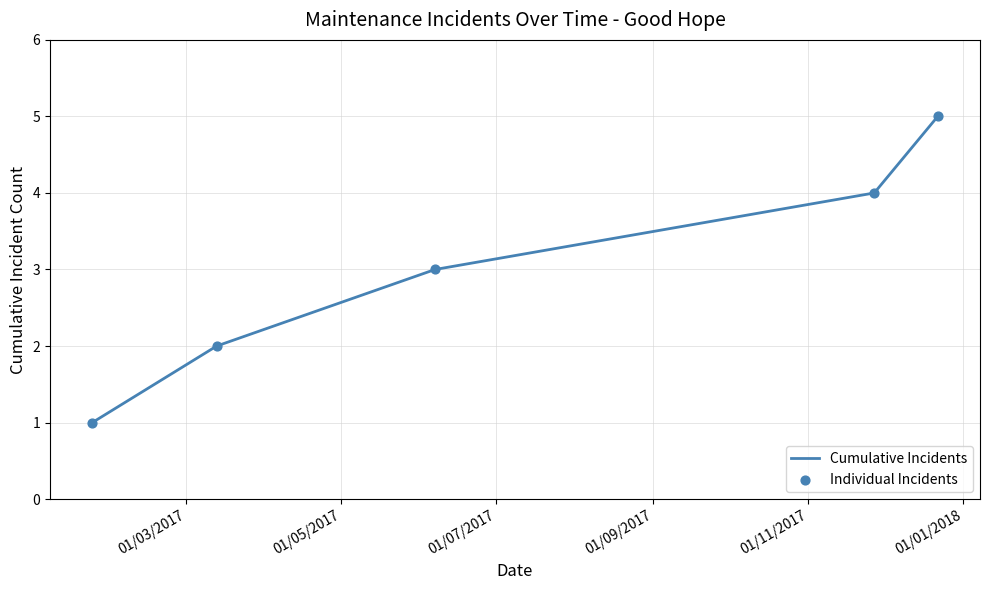

What is the average value?

3